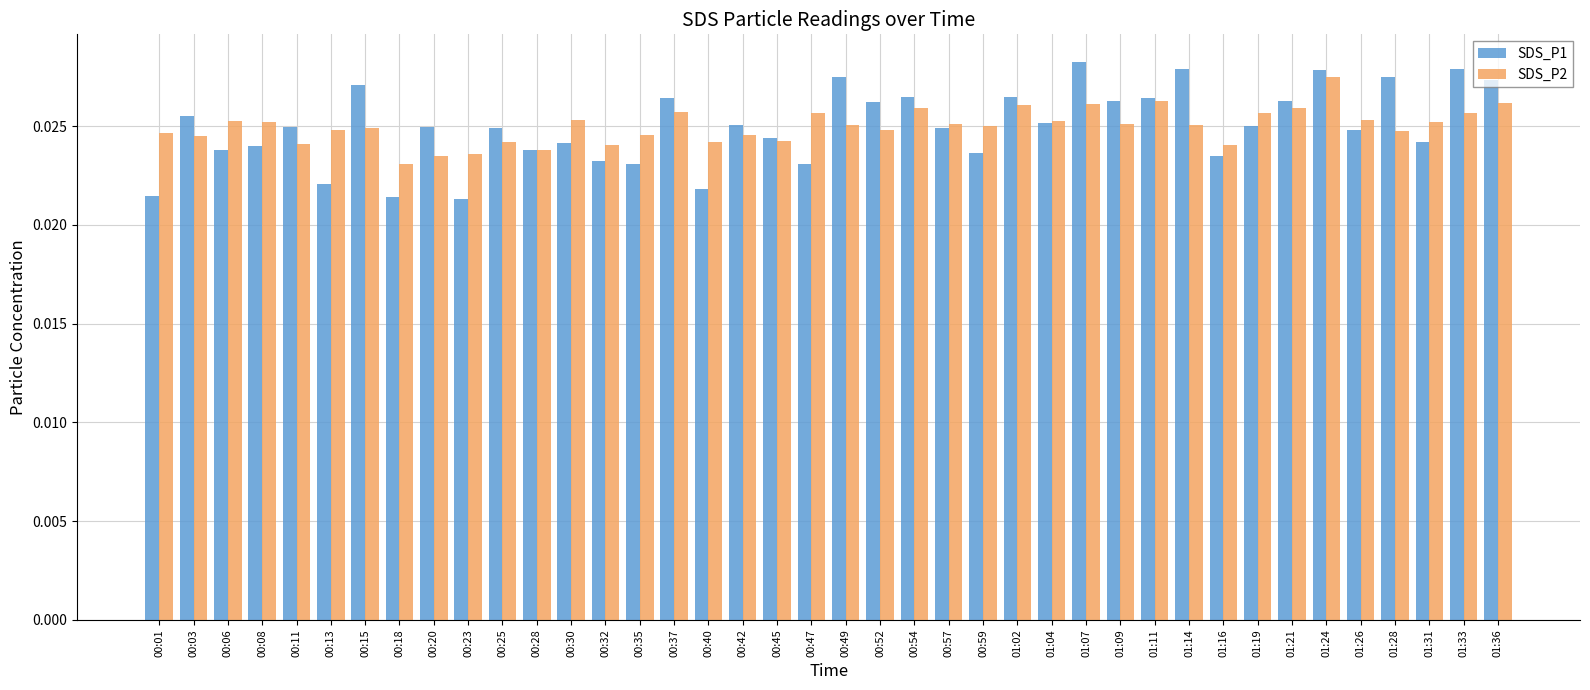

Count the SDS_P2 values in the range 0 to 1.

40